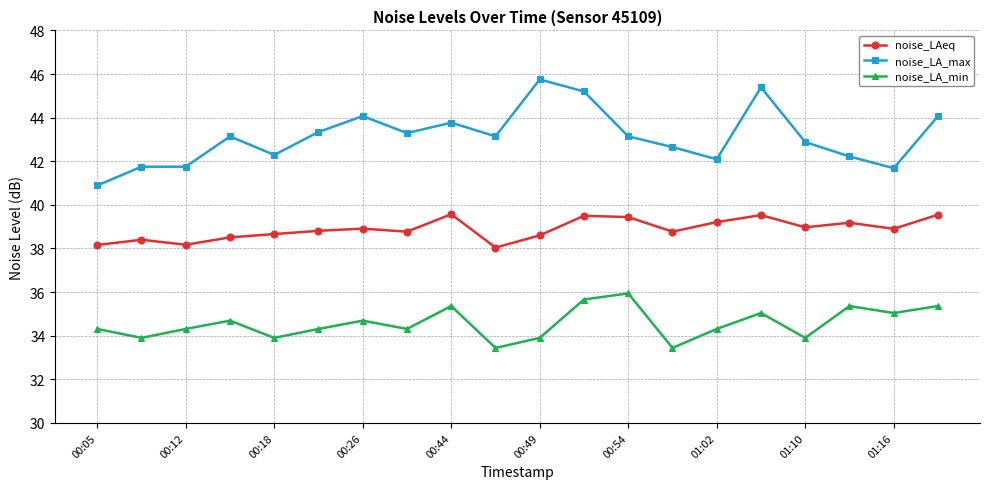

True or false: noise_LA_max and noise_LAeq cross at least once.

False